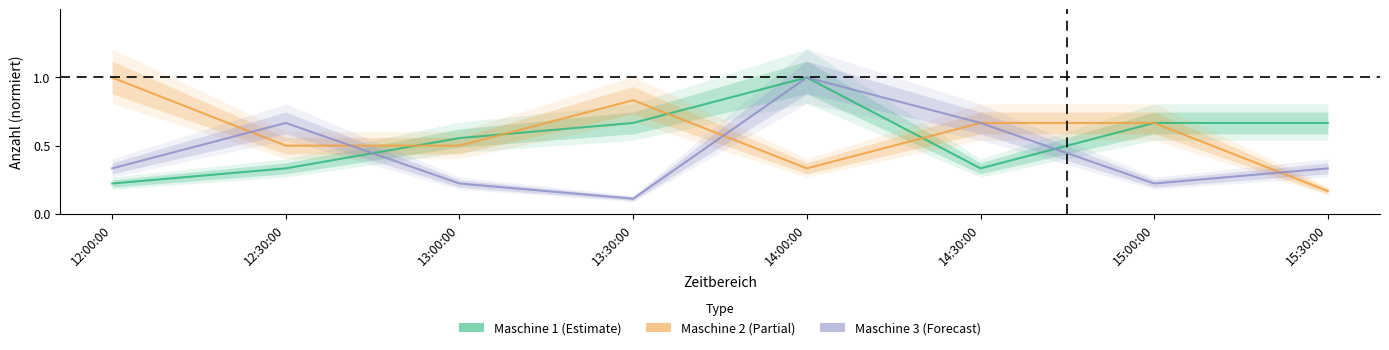

List the series in order of their overall mean, lowest first.

Maschine 3, Maschine 1, Maschine 2